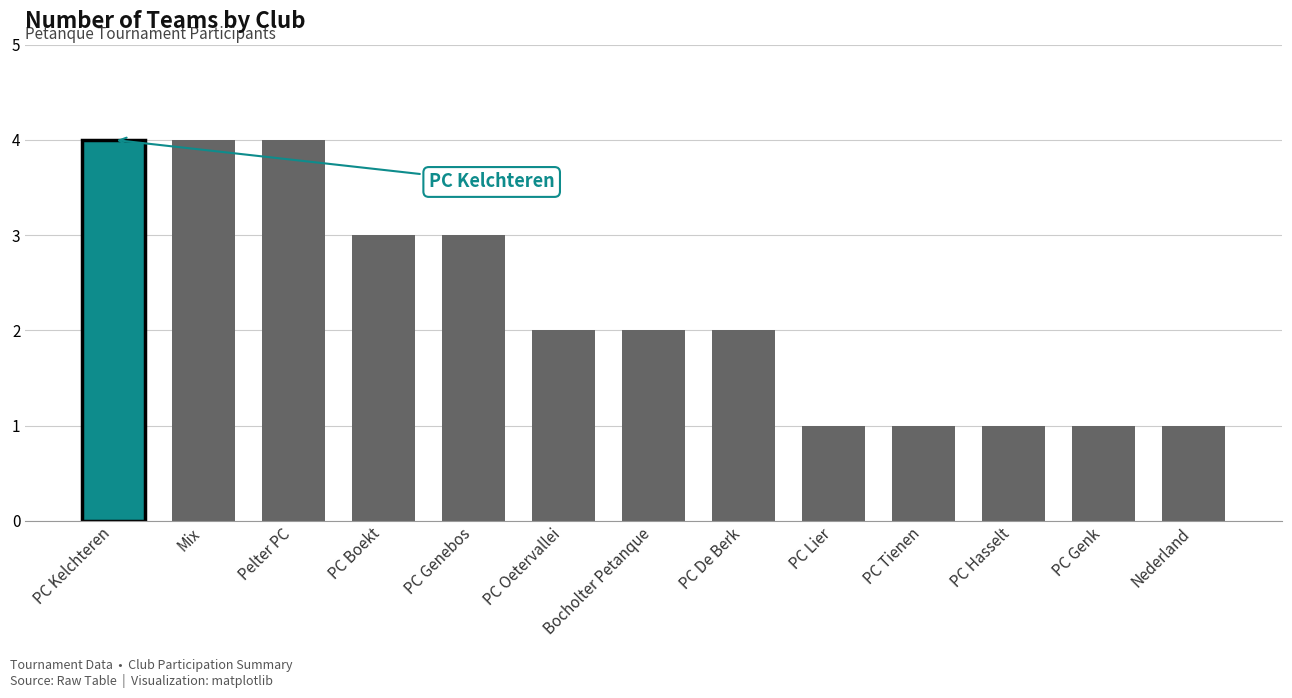

Count the values in the range 1 to 3.

10